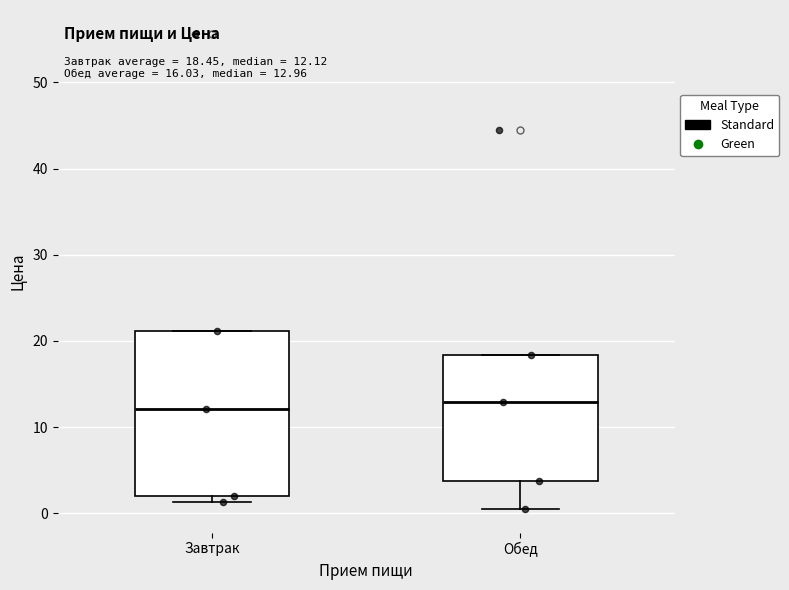

Which box is the tallest, from its lower edge to its upper edge?

Завтрак